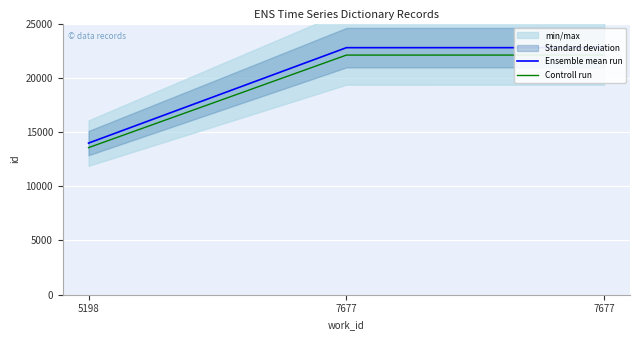

What is the value of the Ensemble mean run point at the 3rd from the left?

22777.0